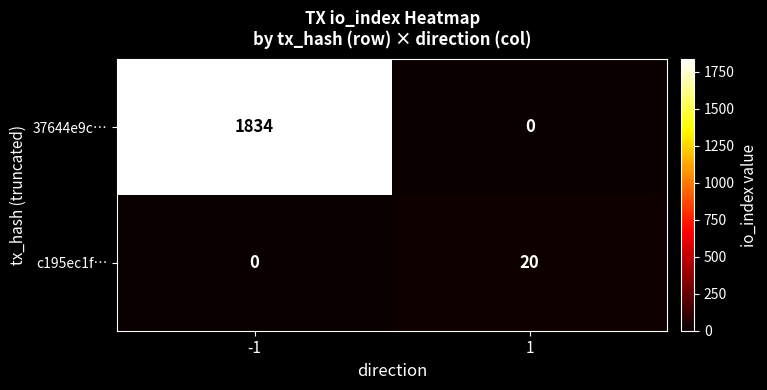

What is the sum of the c195ec1f… values at 1 and -1?

20